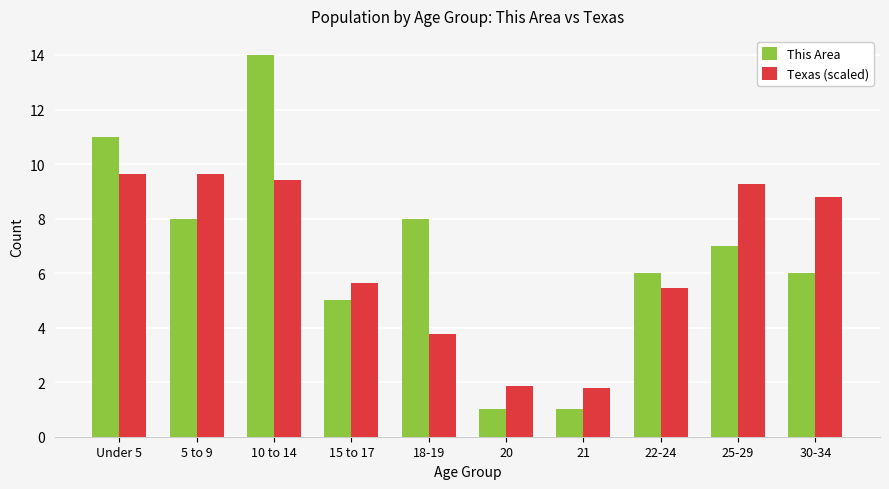

Reading left to right, what are all the values shown in this chart?

This Area: Under 5=11.0	5 to 9=8.0	10 to 14=14.0	15 to 17=5.0	18-19=8.0	20=1.0	21=1.0	22-24=6.0	25-29=7.0	30-34=6.0
Texas (scaled): Under 5=9.6	5 to 9=9.6	10 to 14=9.4	15 to 17=5.6	18-19=3.8	20=1.8	21=1.8	22-24=5.4	25-29=9.3	30-34=8.8